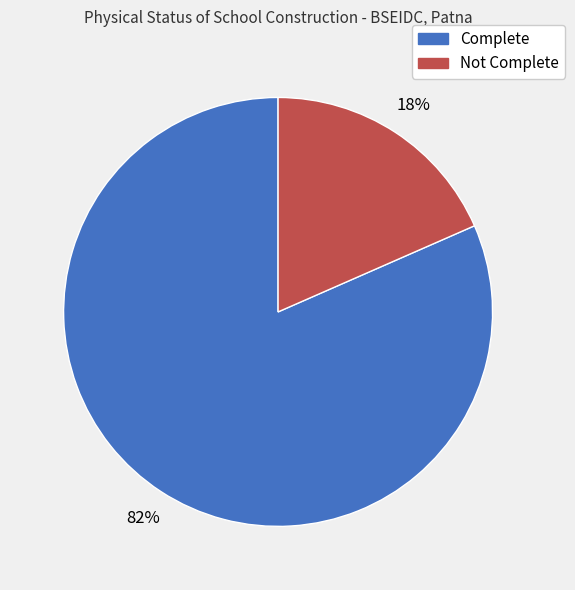

True or false: Not Complete accounts for 18% of the total.

True